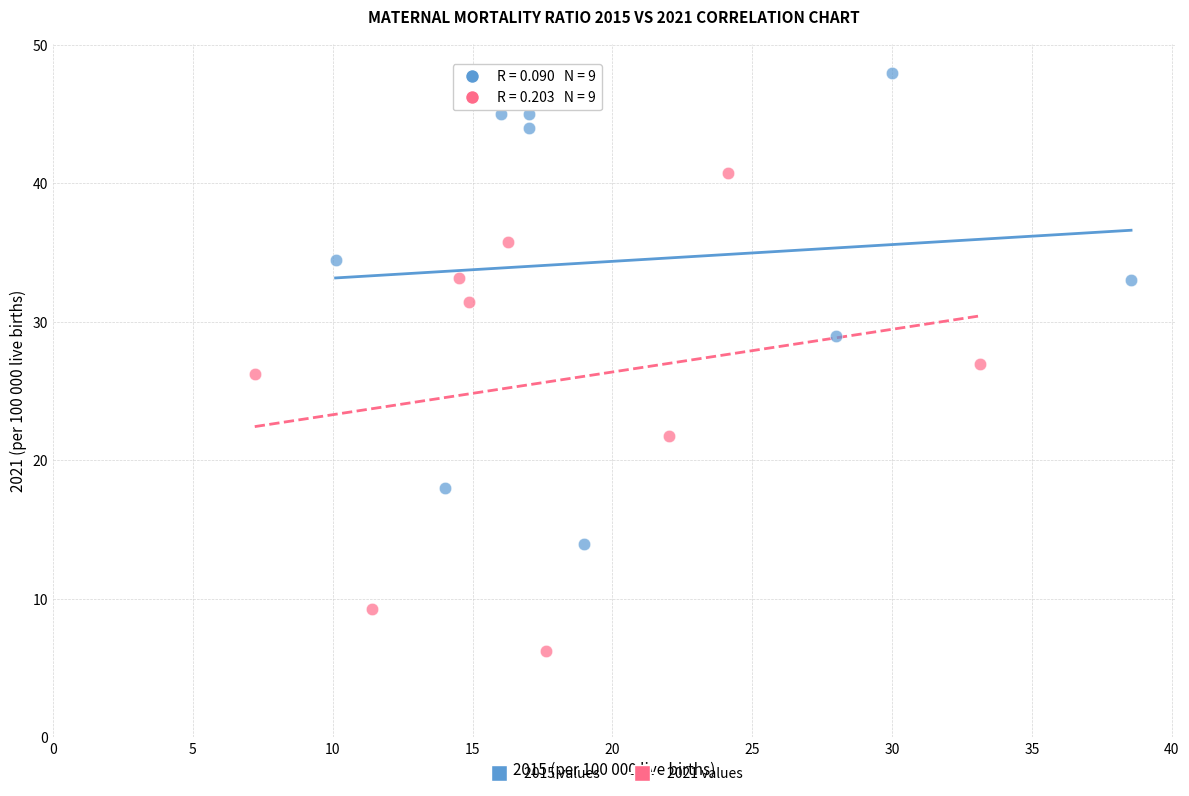

Which series reaches the minimum Y coordinate?

2021 values